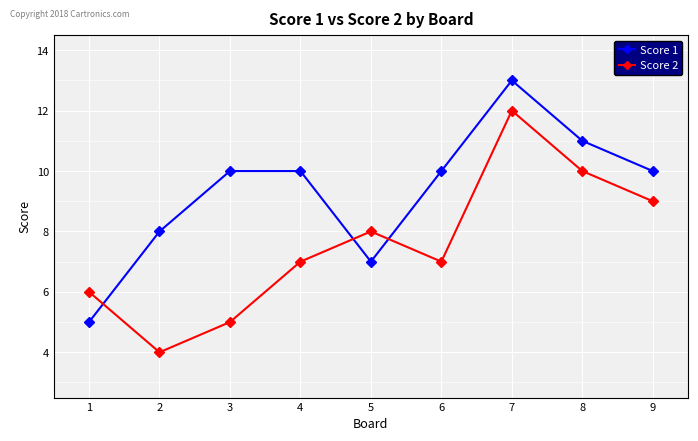

What is the difference between the highest and lowest values at 6?

3